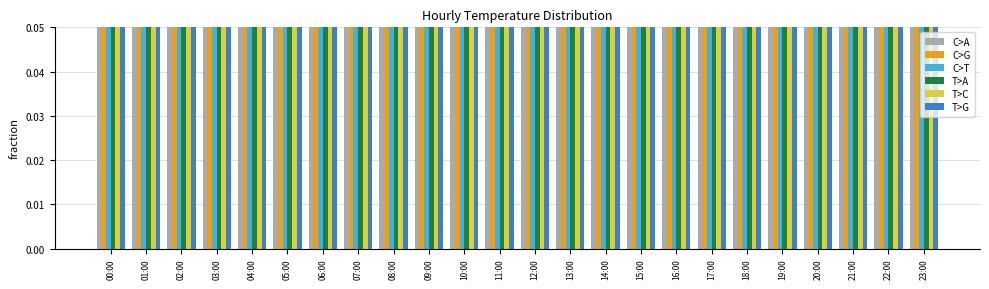

What are all the series names shown in the legend?

C>A, C>G, C>T, T>A, T>C, T>G